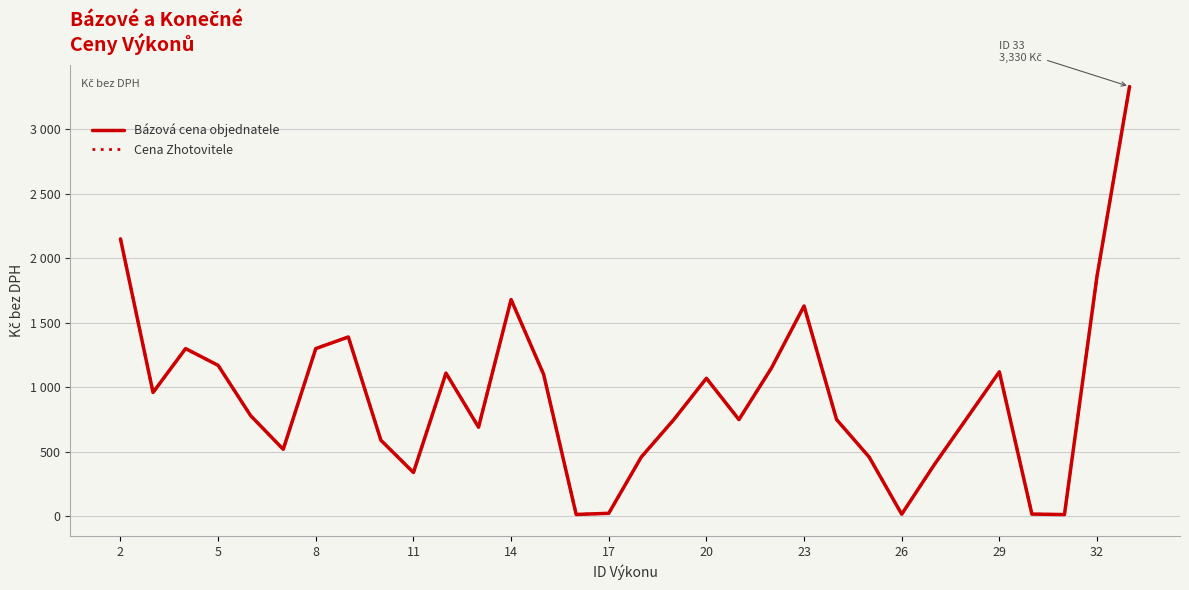

List the series in order of their peak value, lowest first.

Bázová cena objednatele, Cena Zhotovitele